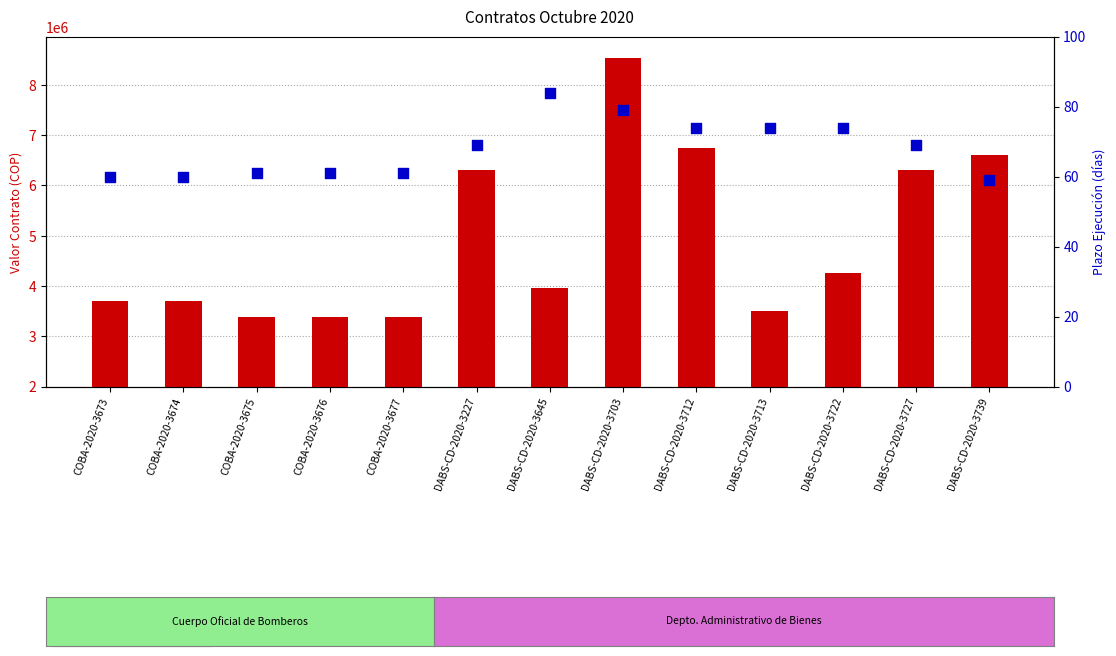

What are all the series names shown in the legend?

Valor contrato, Plazo ejecución (días)